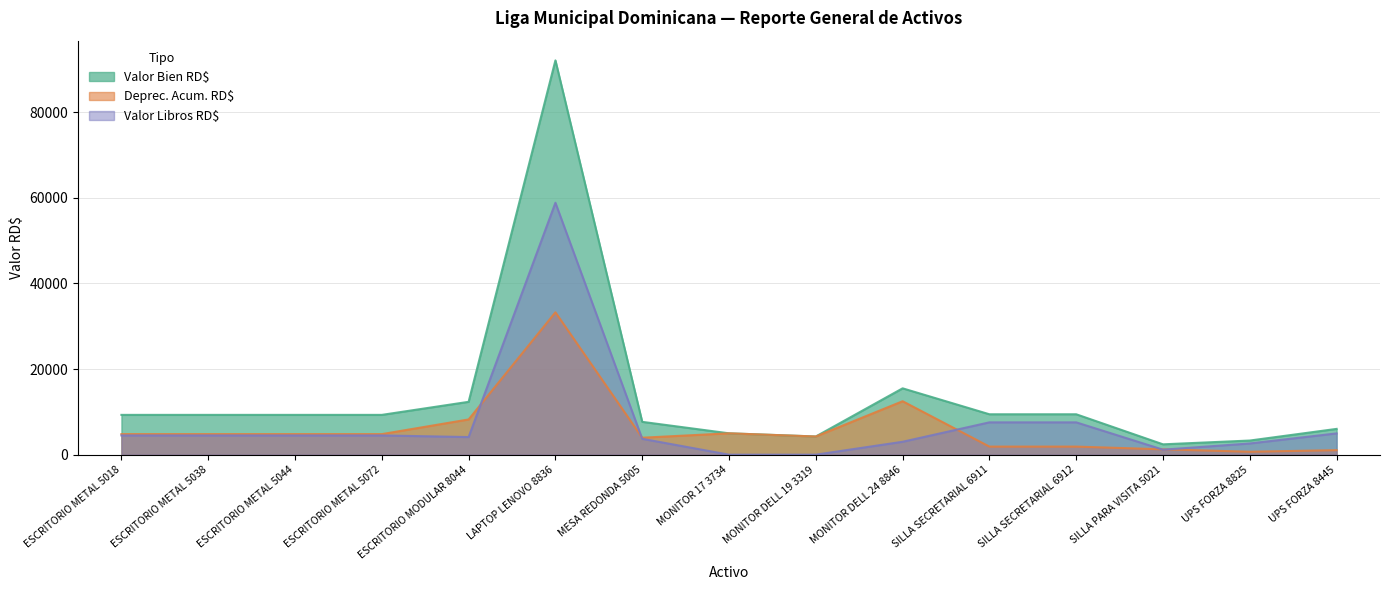

Between MONITOR 17 3734 and LAPTOP LENOVO 8836, which is larger?

LAPTOP LENOVO 8836